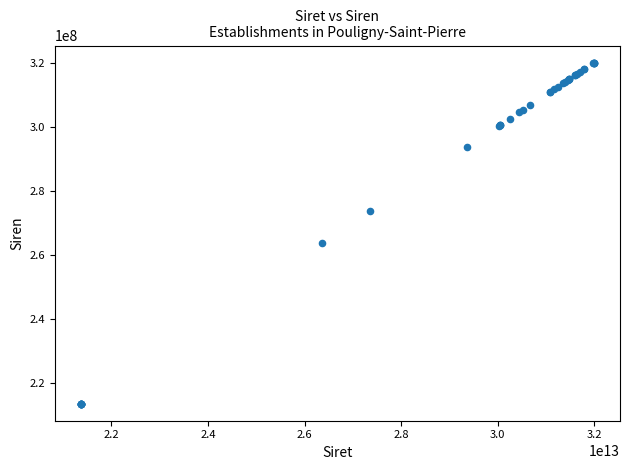

What Y value in the scatter plot is closest to 266824546?

263600801